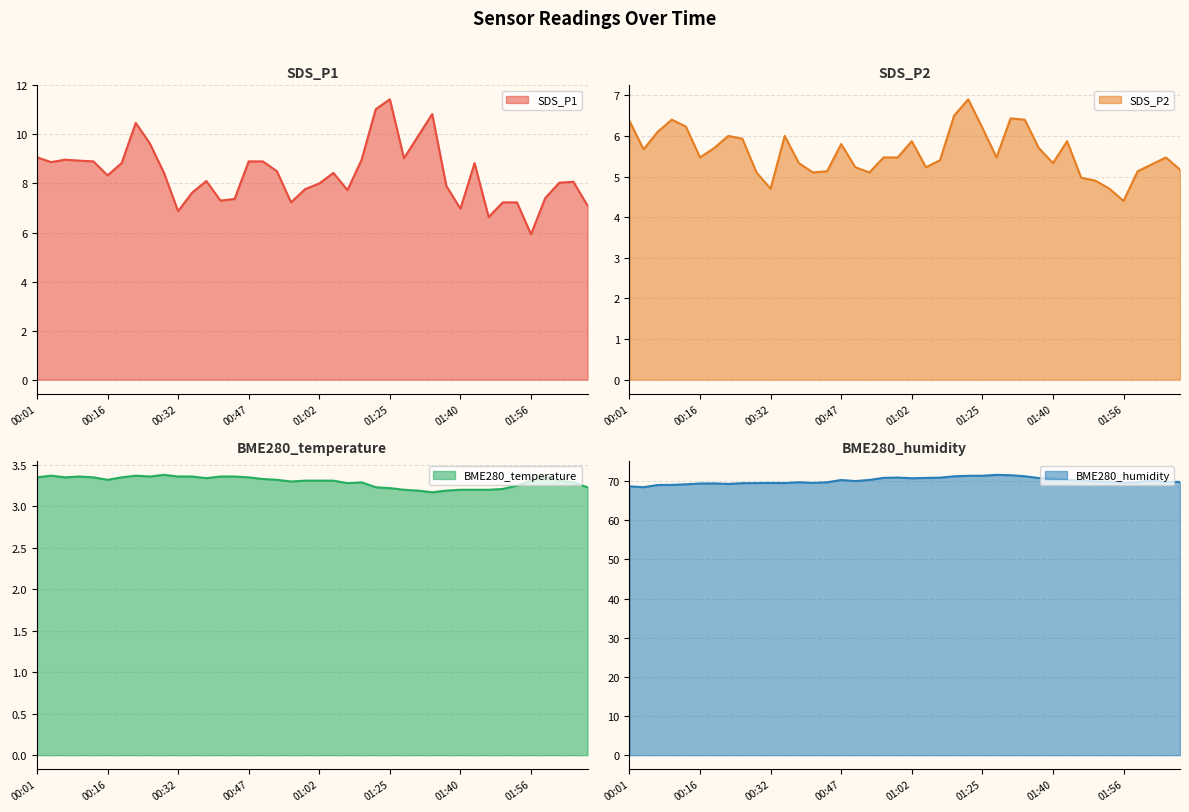

At which category is the sum across all series the highest?

01:22